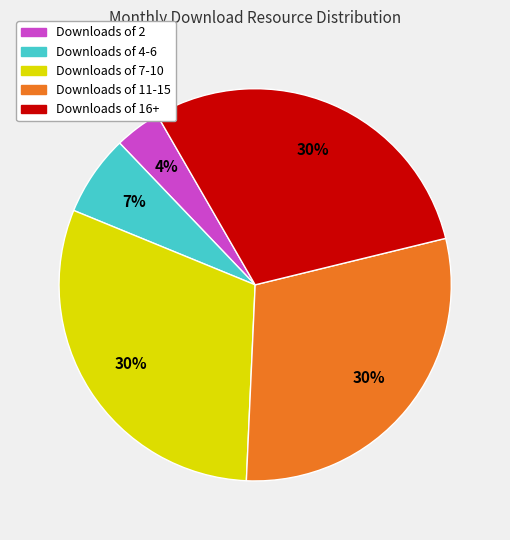

Is there any slice that represents more than half of the pie?

No